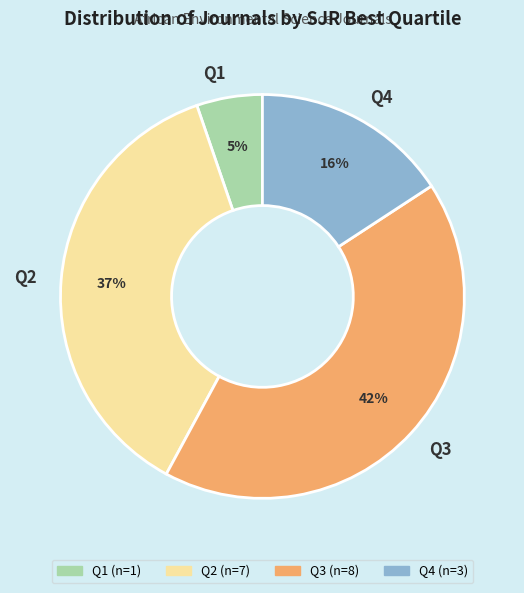

Combined, do Q2 and Q1 account for over 50%?

No